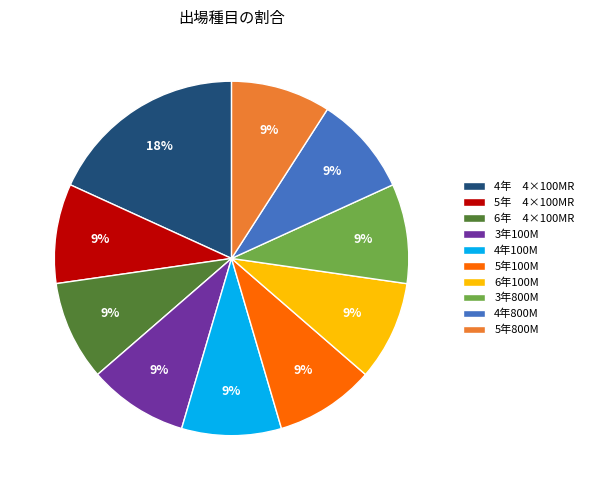

How many segments does this pie chart have?

10